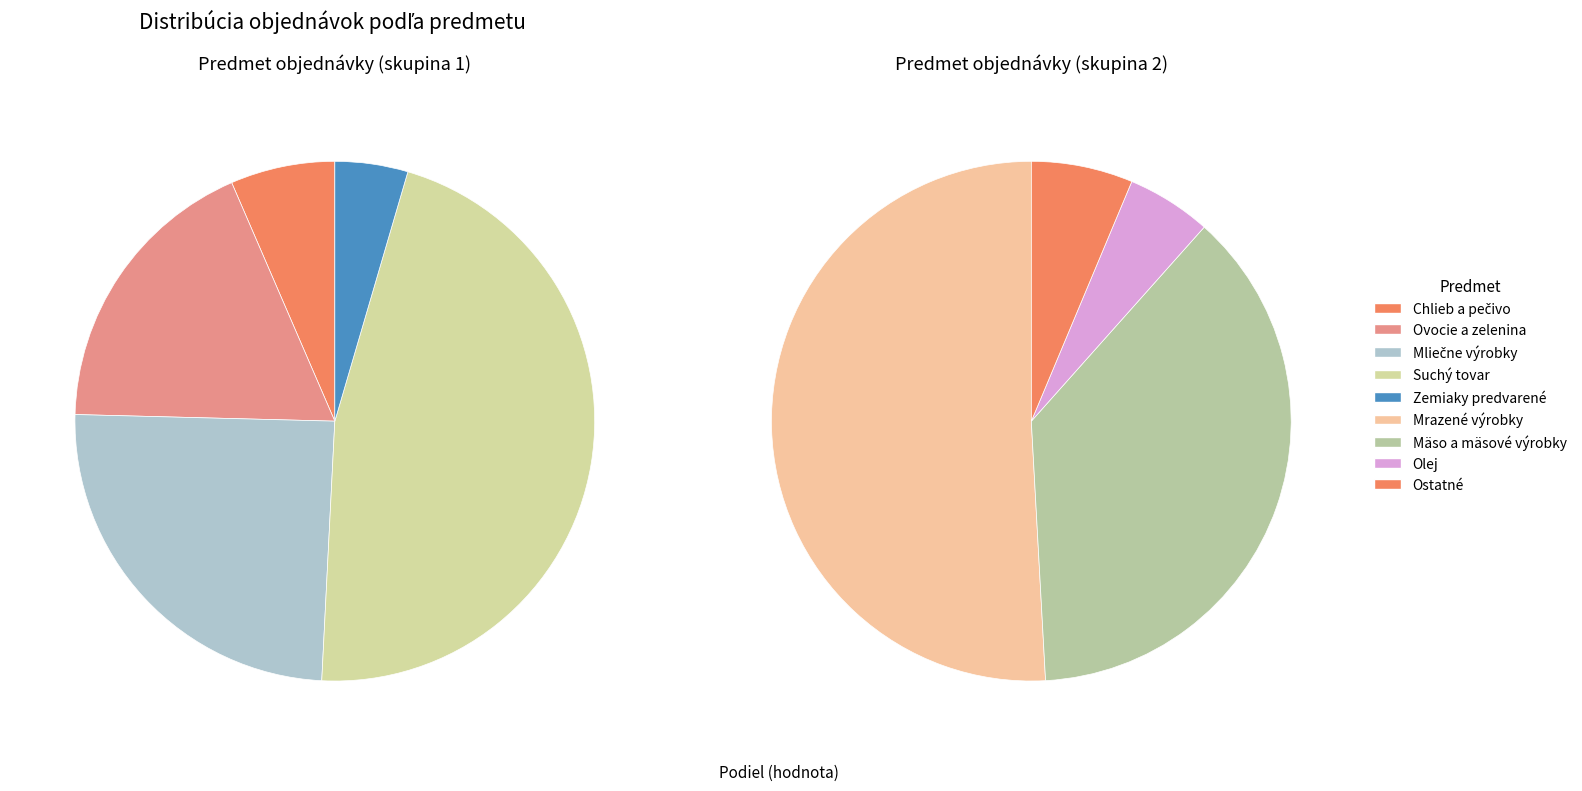

The Ostatný tovar slice represents 1% of the pie. True or false?

False